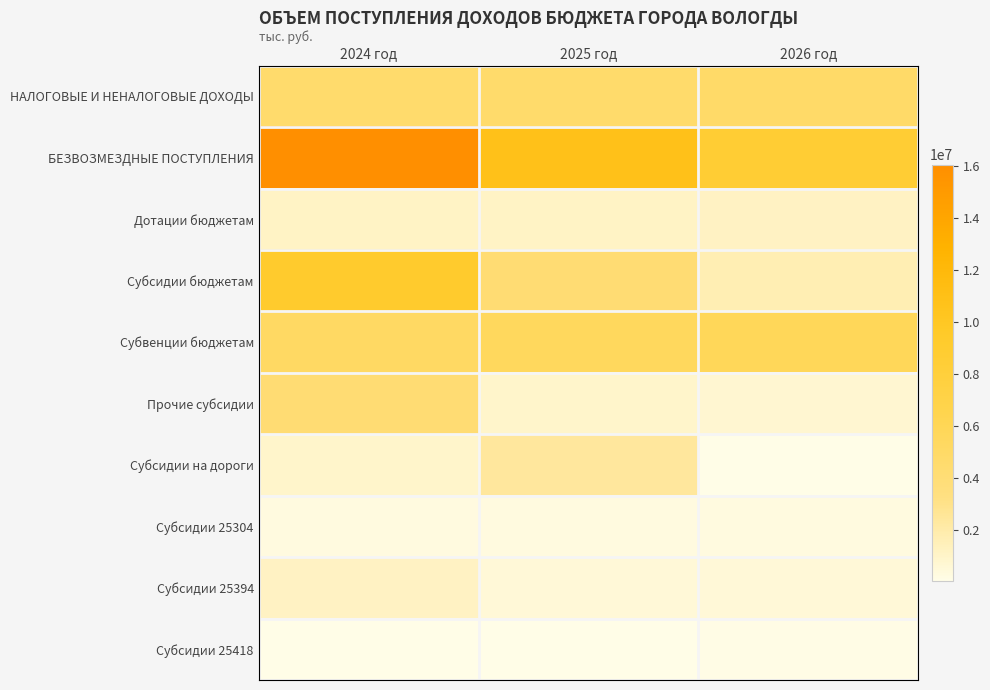

What is the total value across all series at 2026 год?

23797406.5